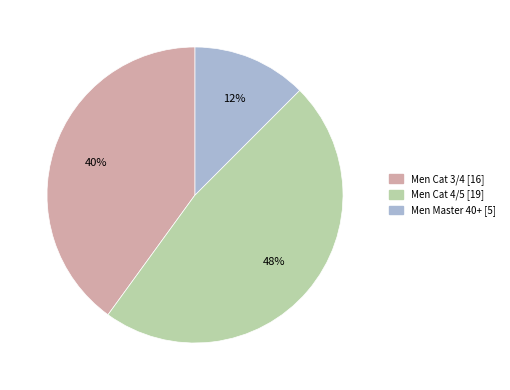

What is the smallest slice in the pie chart?

Men Master 40+